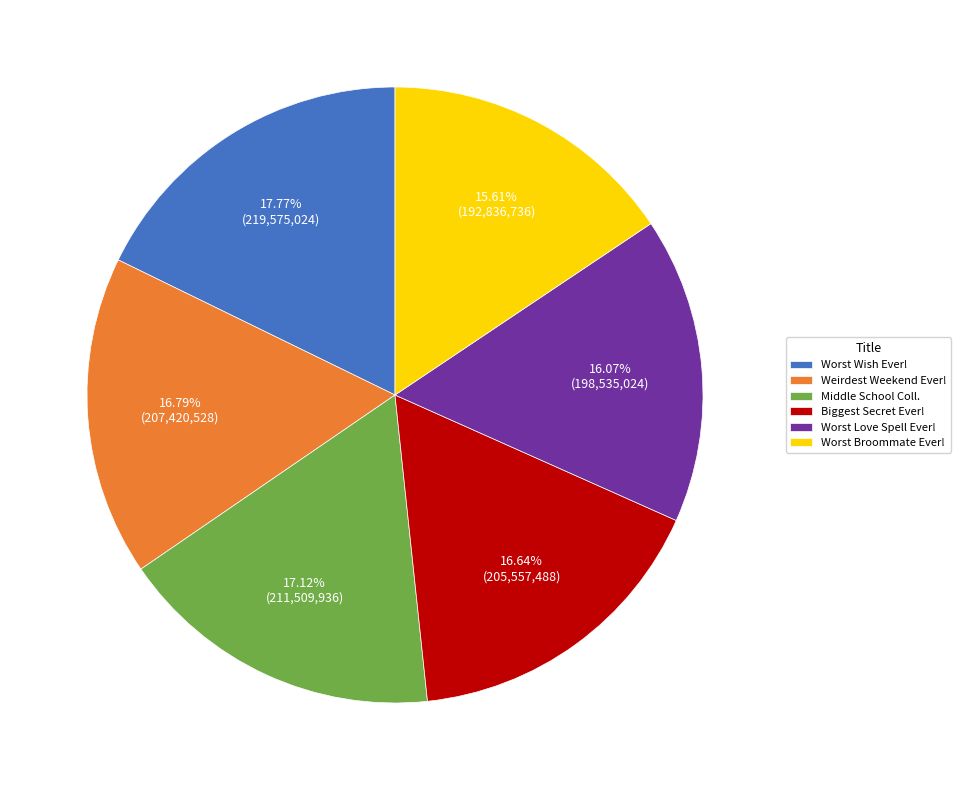

To the nearest percent, what portion does Worst Love Spell Ever! represent?

16%